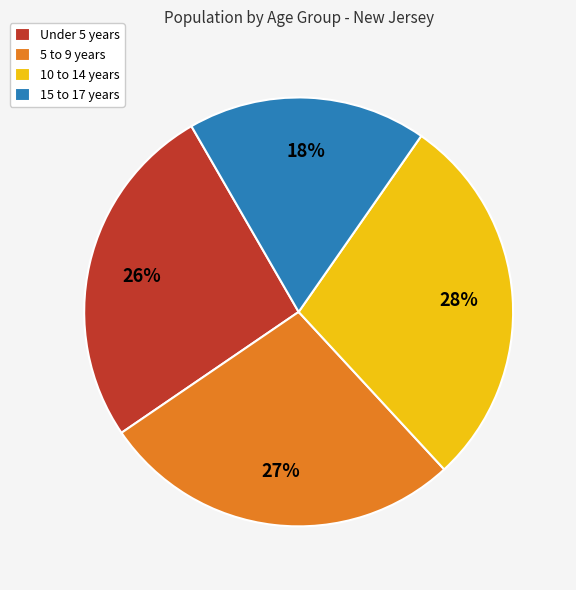

Which category has the biggest portion of the pie?

10 to 14 years